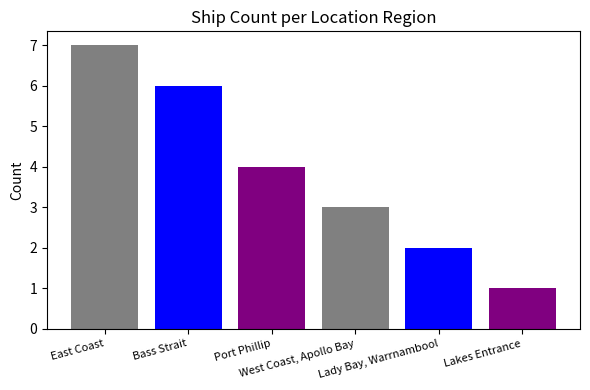

Does the chart contain stacked bars?

No